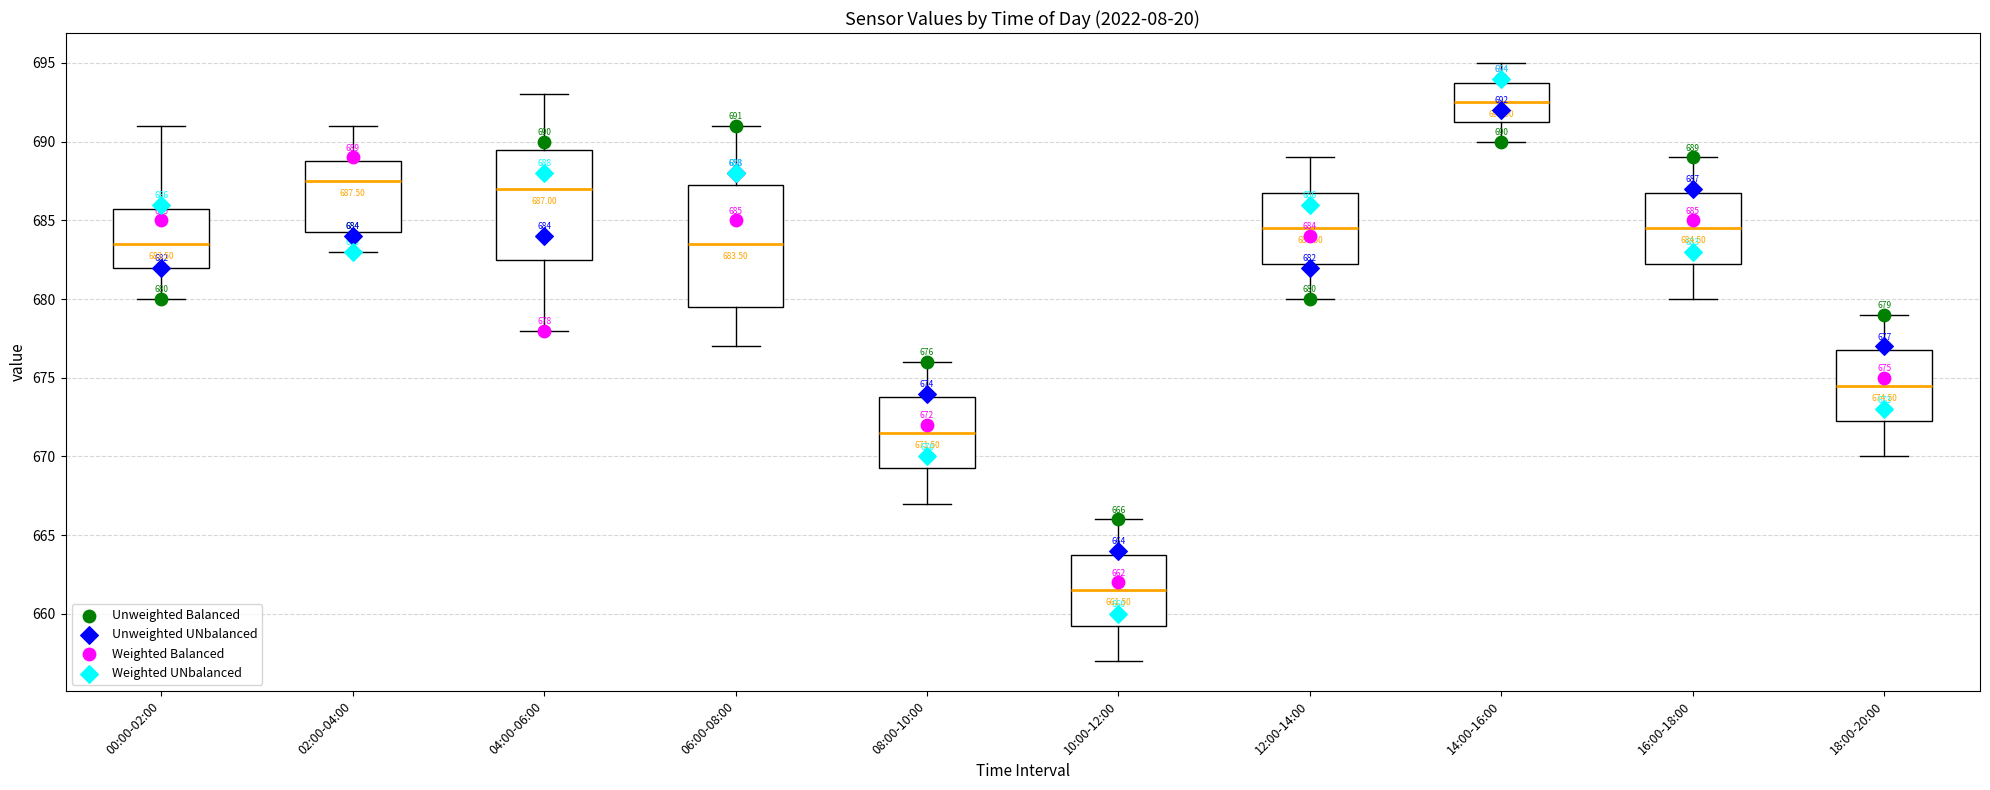

Which box is the tallest, from its lower edge to its upper edge?

06:00-08:00